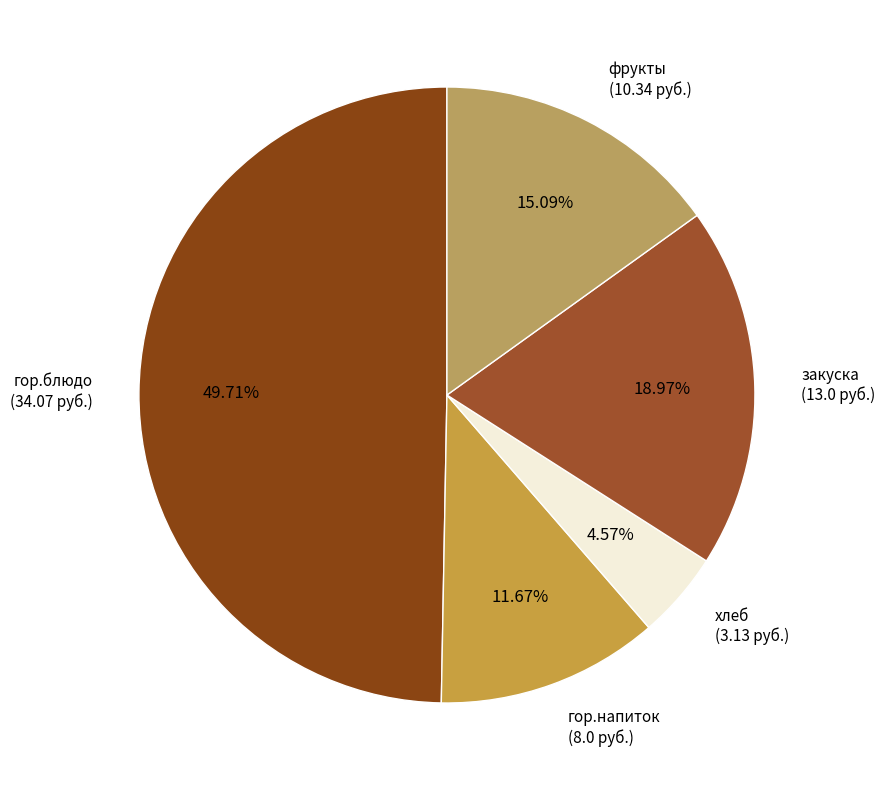

What is the smallest slice in the pie chart?

хлеб